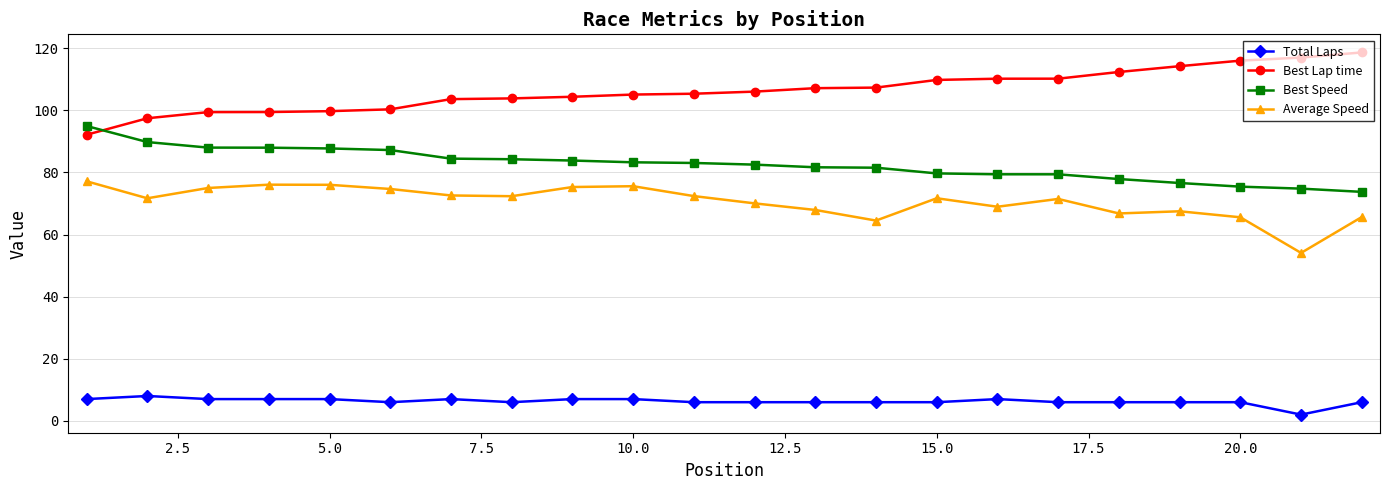

True or false: Best Speed and Total Laps cross at least once.

False